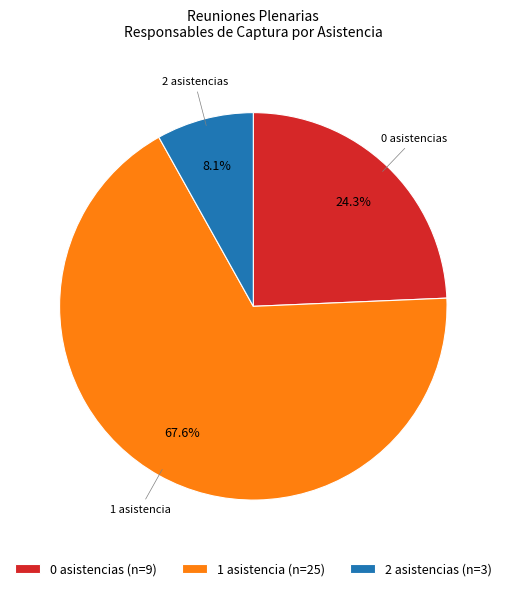

Do 0 asistencias and 2 asistencias together represent more than half of the pie?

No